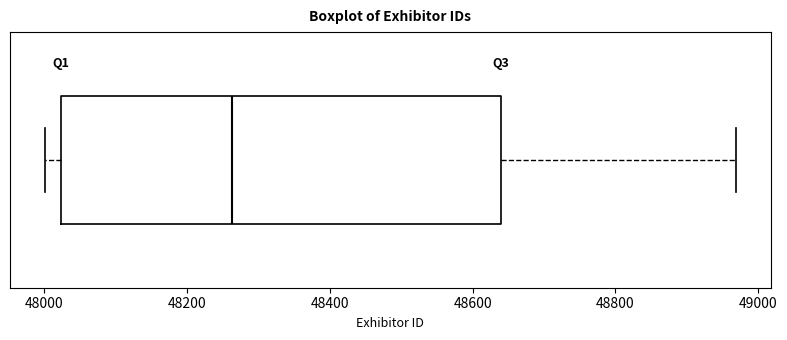

Read this box plot against the x-axis: the position of the median line, the range covered by the box, and the ends of both whiskers. The values are not printed on the chart, so give them approximately, as read against the axis.

median 48260, box 48020 to 48640, whiskers 48000 to 48960